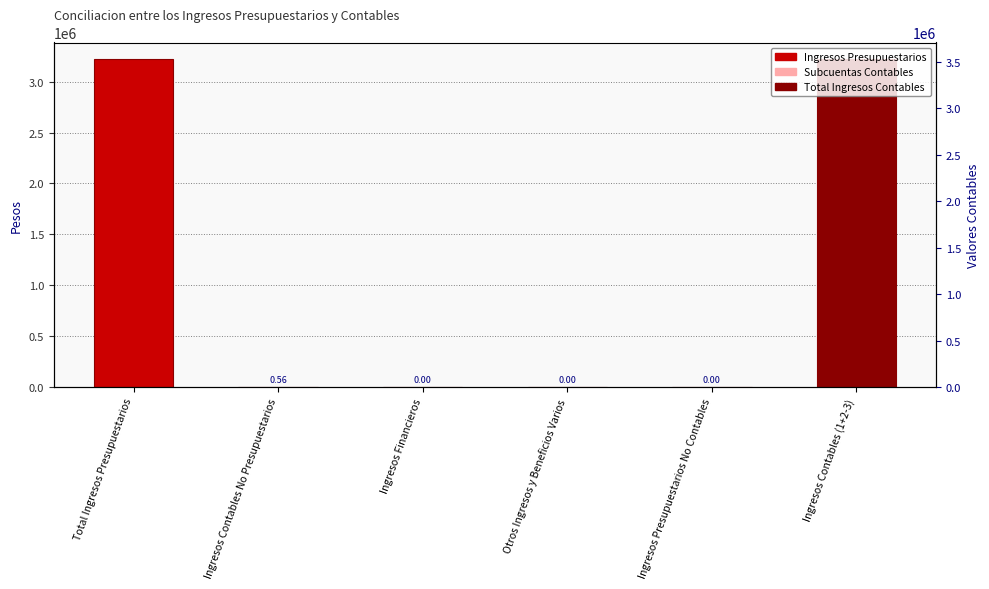

How many series are shown in this chart?

1